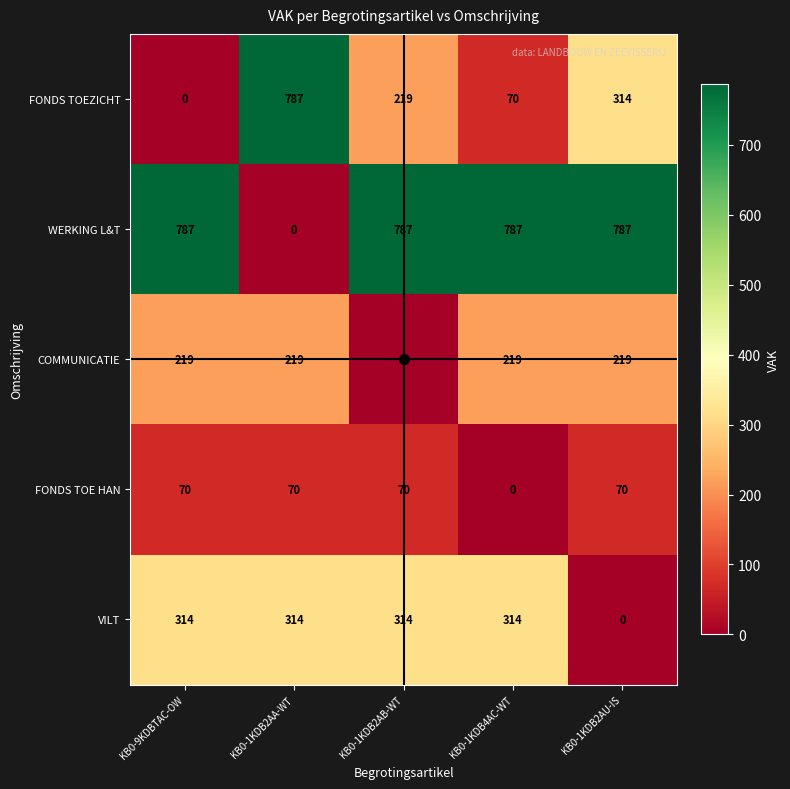

Rank the series at KB0-1KDB2AB-WT from lowest to highest value.

COMMUNICATIE, FONDS TOE HAN, FONDS TOEZICHT, VILT, WERKING L&T